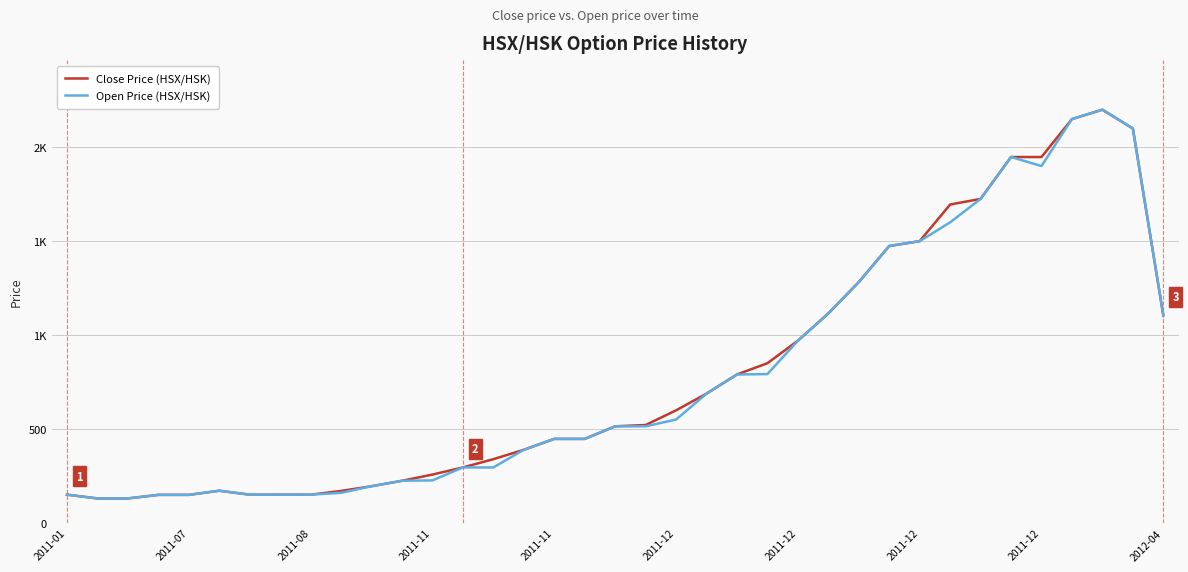

What are all the series names shown in the legend?

Close Price (HSX/HSK), Open Price (HSX/HSK)